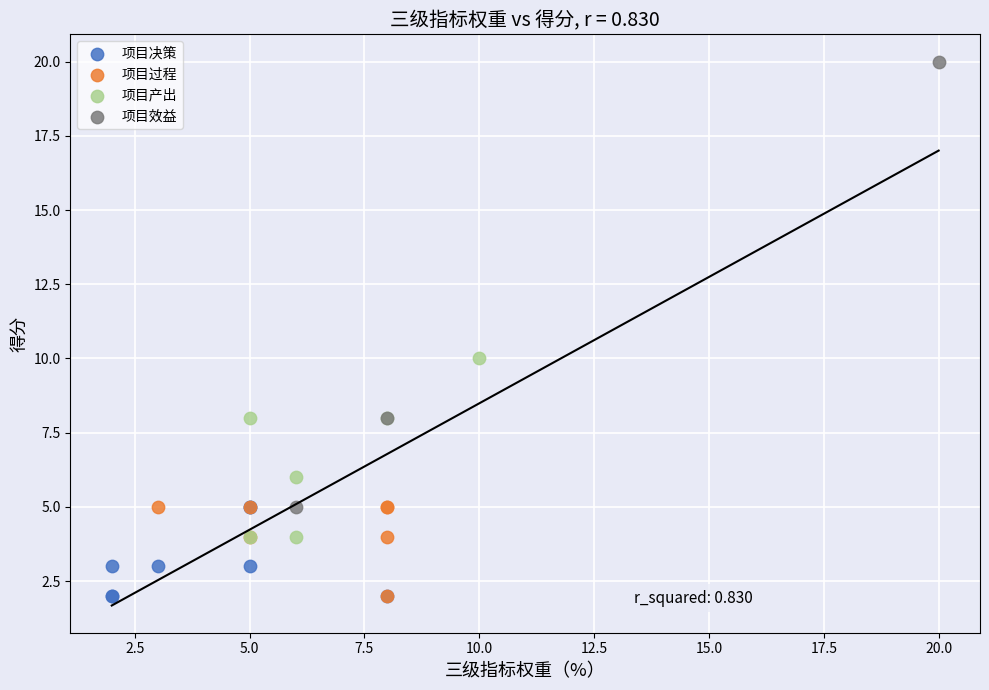

Which series reaches the maximum Y coordinate?

项目效益